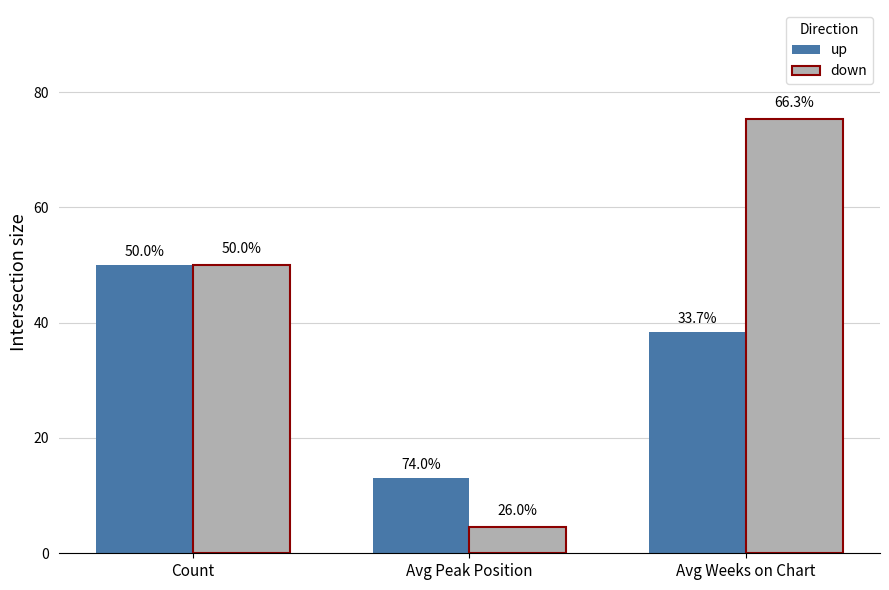

Are the bars grouped side by side (vs. stacked)?

Yes